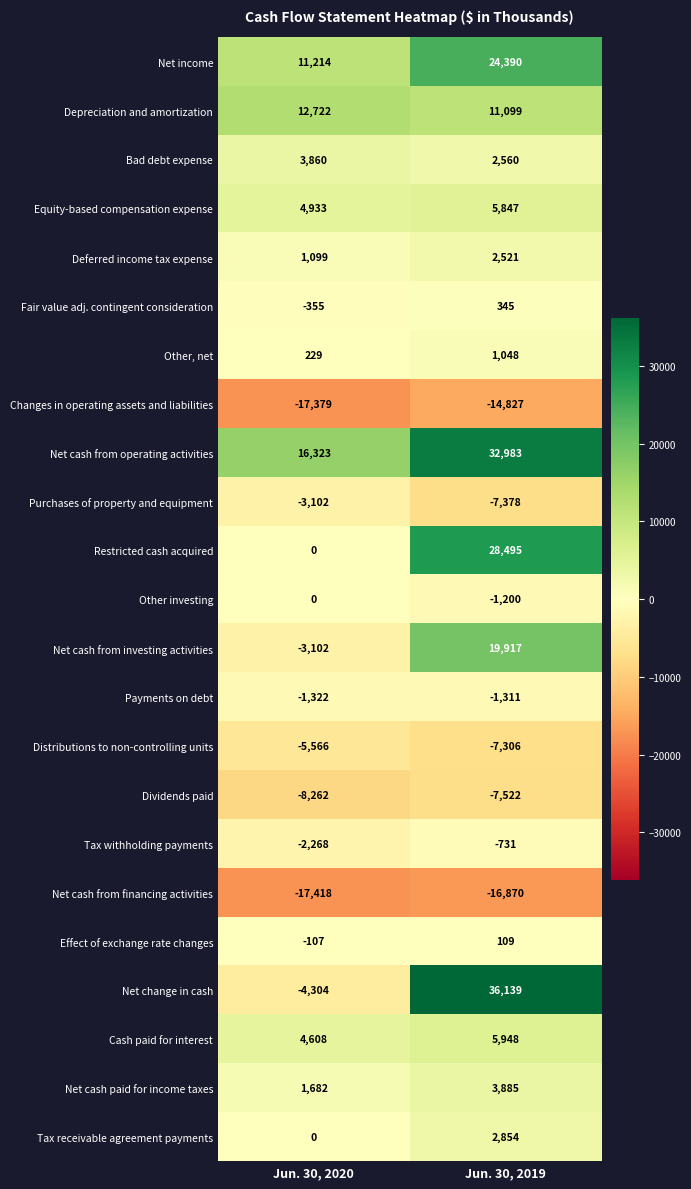

What is the difference between the maximum and minimum values in the Tax withholding payments series?

1537